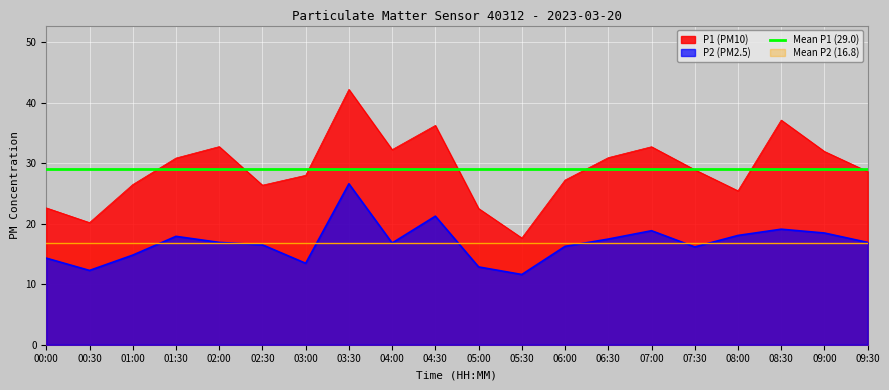

What is the difference between the second highest and minimum values in the P1 series?

19.5